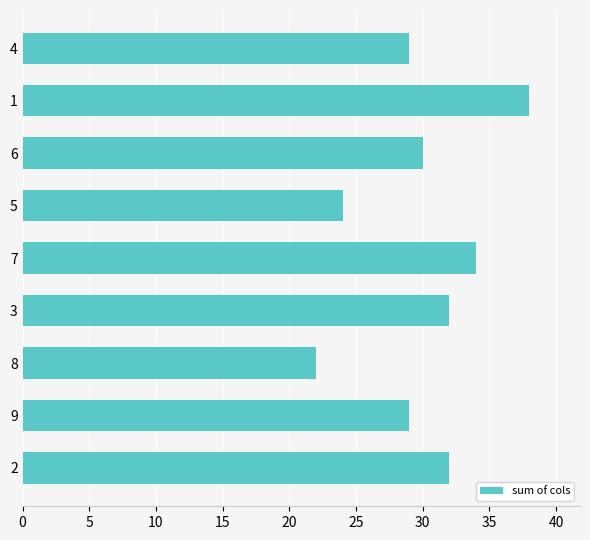

Approximately how many times larger is the value at 6 compared to 7?

0.9